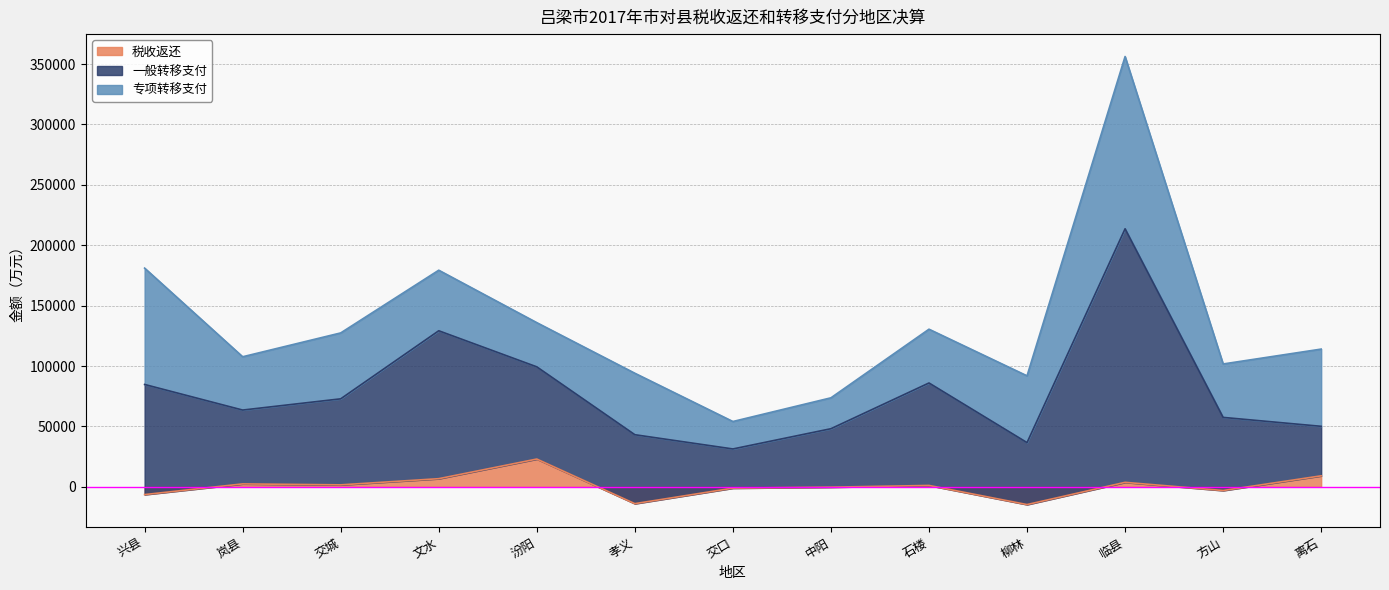

At which category is the sum across all series the highest?

临县